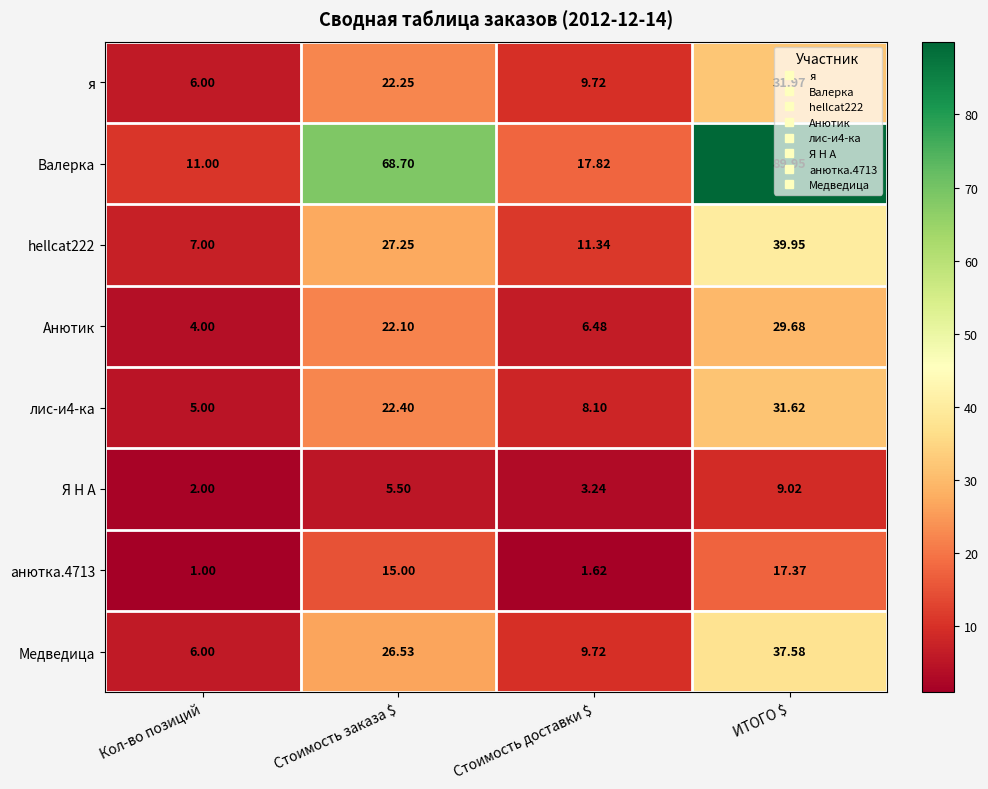

Rank the series by their maximum value, from lowest to highest.

Я Н А, анютка.4713, Анютик, лис-и4-ка, я, Медведица, hellcat222, Валерка